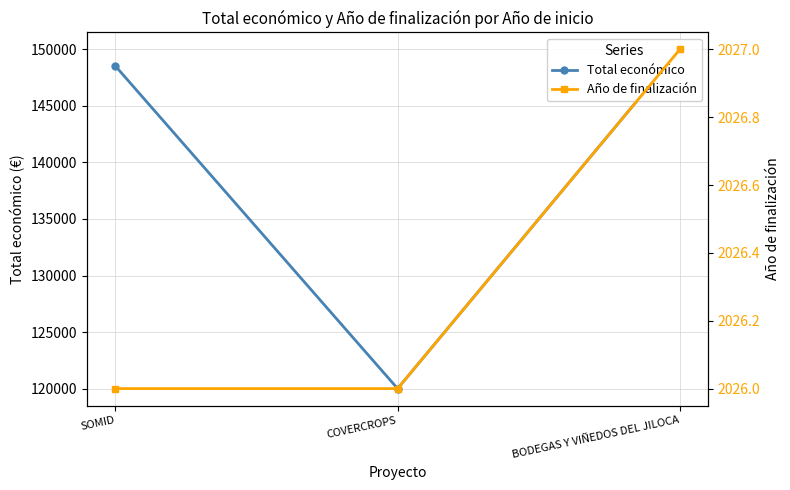

What is the sum of all Año de finalización values?

6079